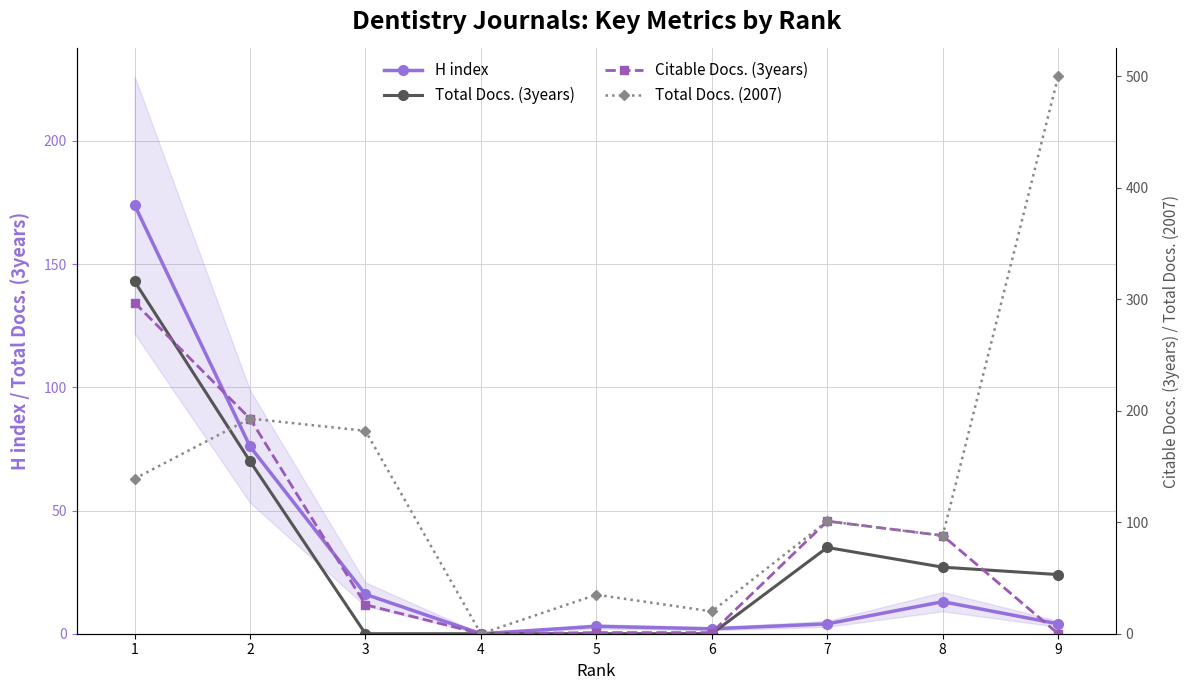

What is the difference between the second highest and second lowest values in the Total Docs. (2007) series?

173